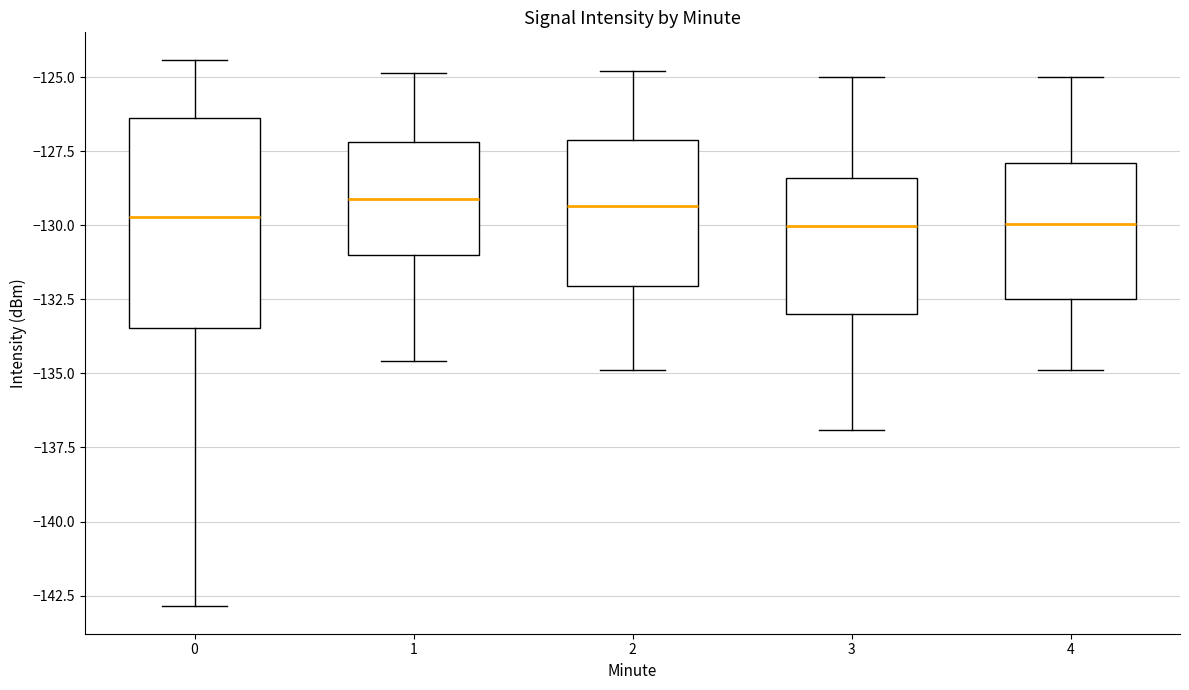

Reading left to right, read every box against the y-axis: the position of its median line, the range the box covers, and the ends of its whiskers. The values are not printed on the chart, so give them approximately, as read against the axis.

0: median -129.5, box -133.5 to -126.5, whiskers -143.0 to -124.5
1: median -129.0, box -131.0 to -127.0, whiskers -134.5 to -125.0
2: median -129.5, box -132.0 to -127.0, whiskers -135.0 to -125.0
3: median -130.0, box -133.0 to -128.5, whiskers -137.0 to -125.0
4: median -130.0, box -132.5 to -128.0, whiskers -135.0 to -125.0